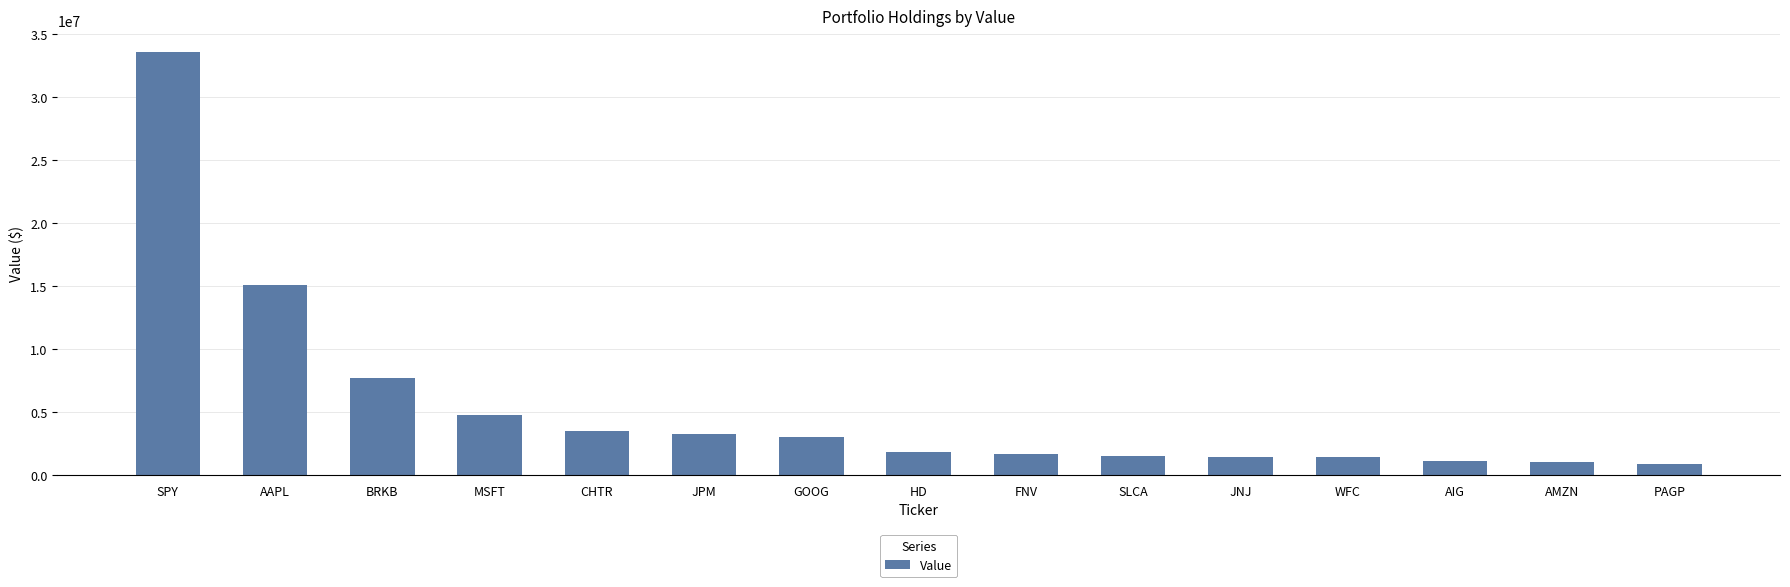

How many bars are there in total?

15